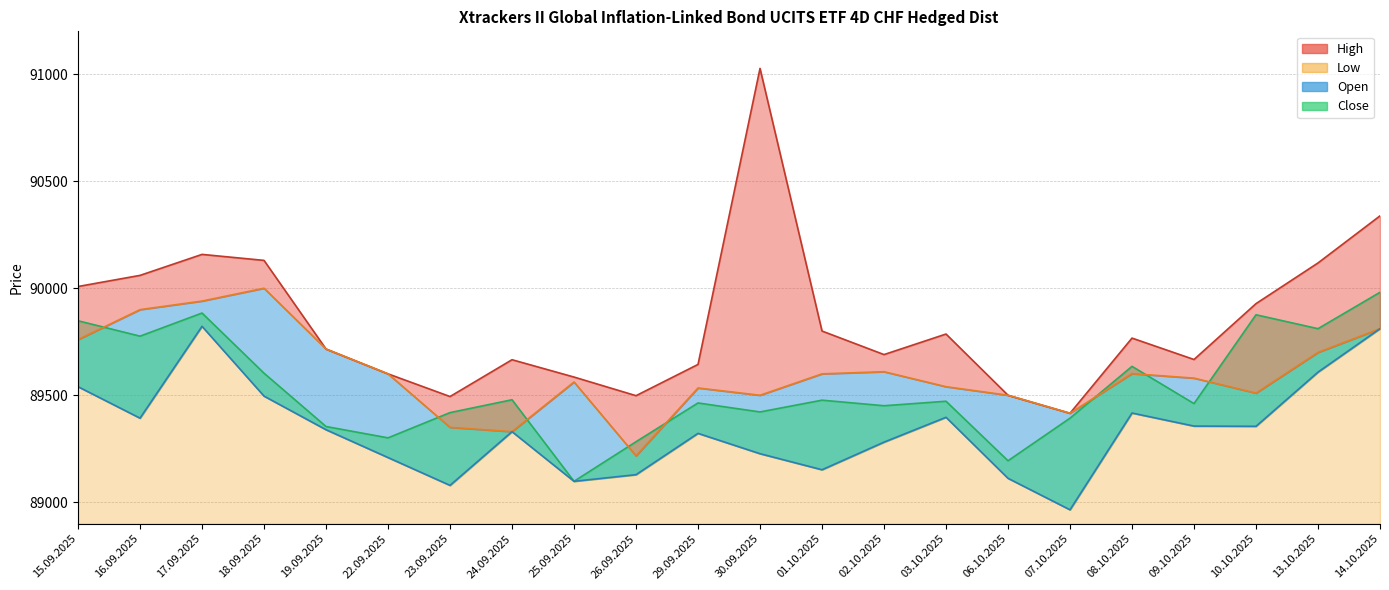

What is the difference between the maximum and second lowest values in the Close series?

787